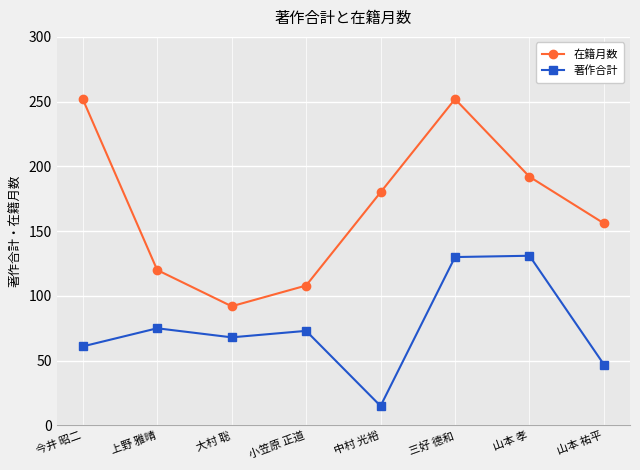

True or false: 著作合計 and 在籍月数 intersect in this chart.

False